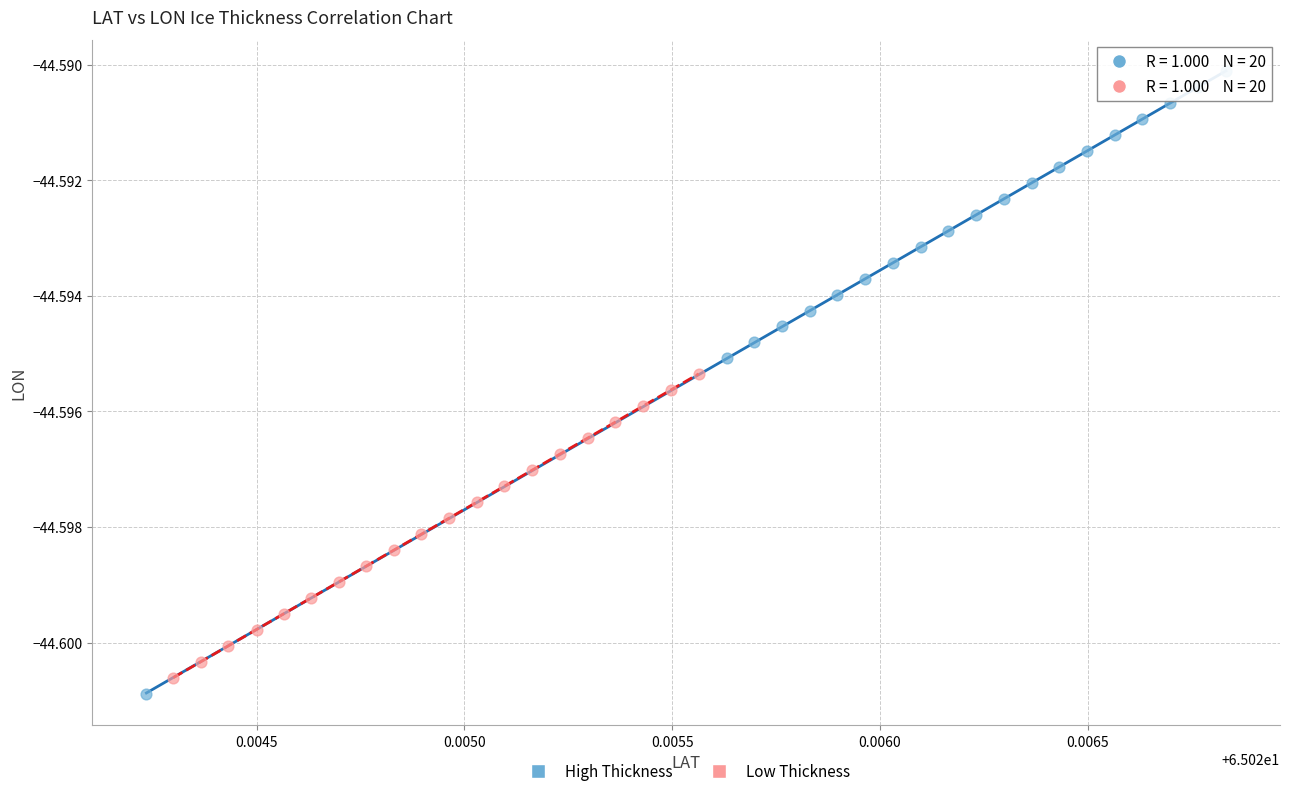

What are all the series names shown in the legend?

High Thickness, Low Thickness